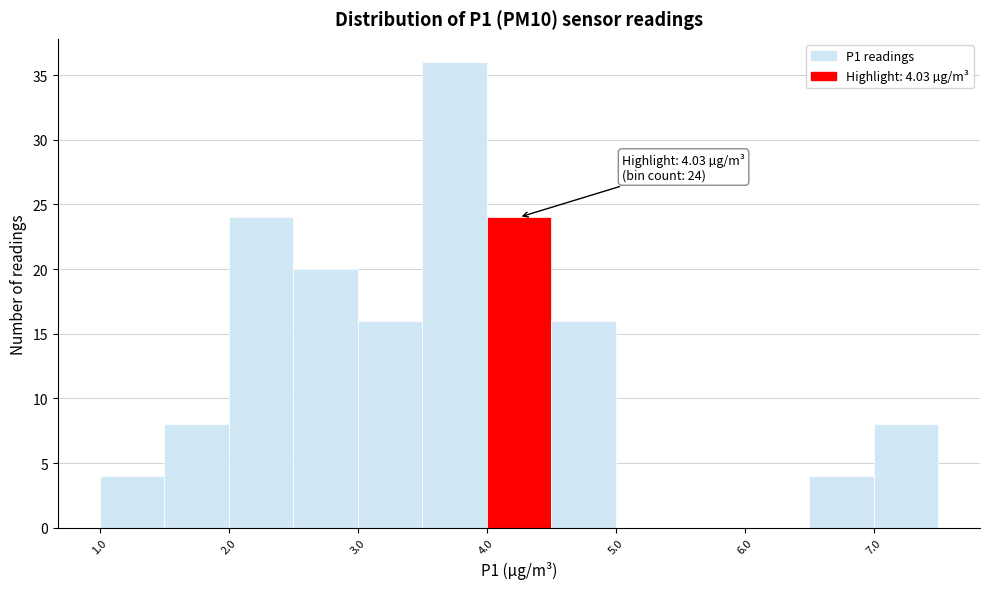

Over which range of the x-axis is the bar tallest?

3.5 to 4.0